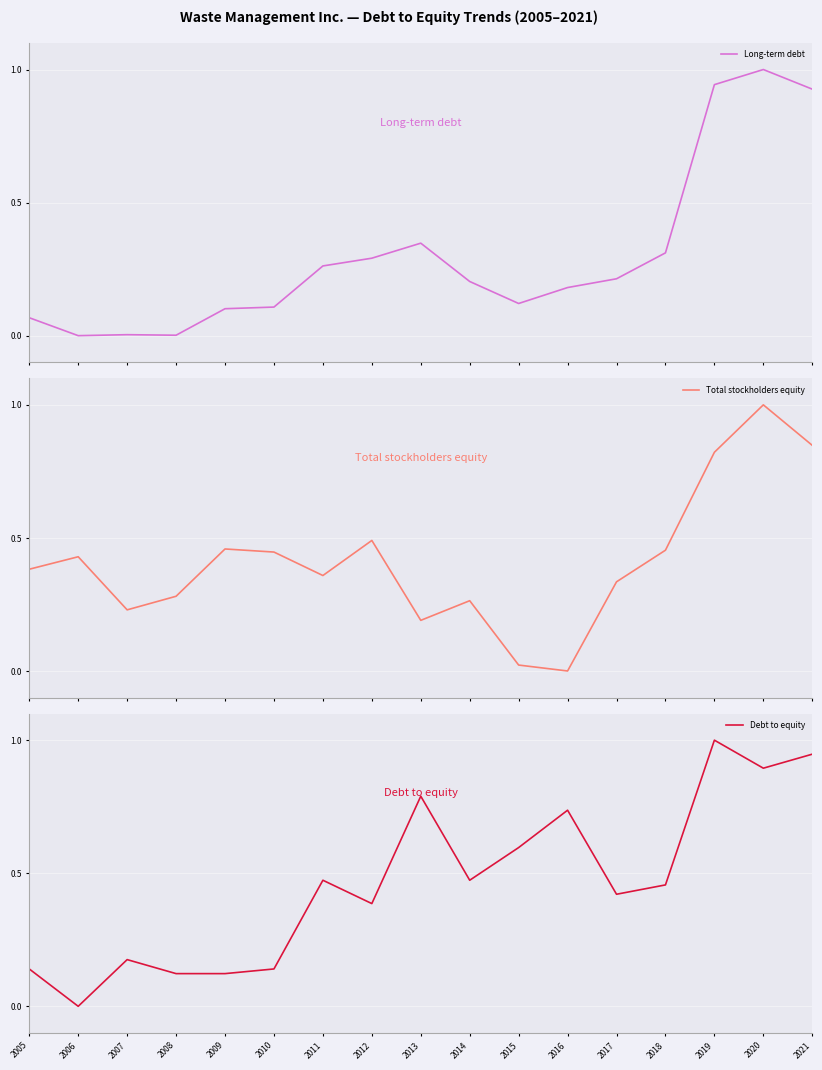

True or false: Total stockholders equity has a value of 0.8 at 2021.

True